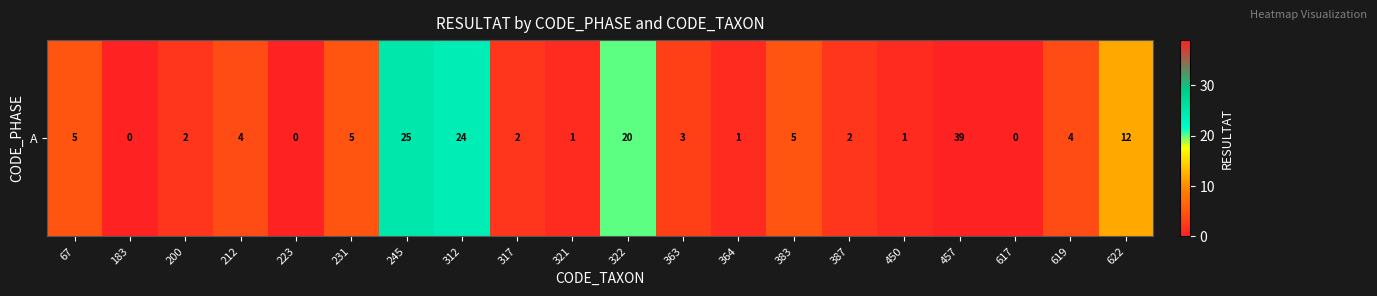

Reading left to right, extract all data points from this chart.

5	0	2	4	0	5	25	24	2	1	20	3	1	5	2	1	39	0	4	12